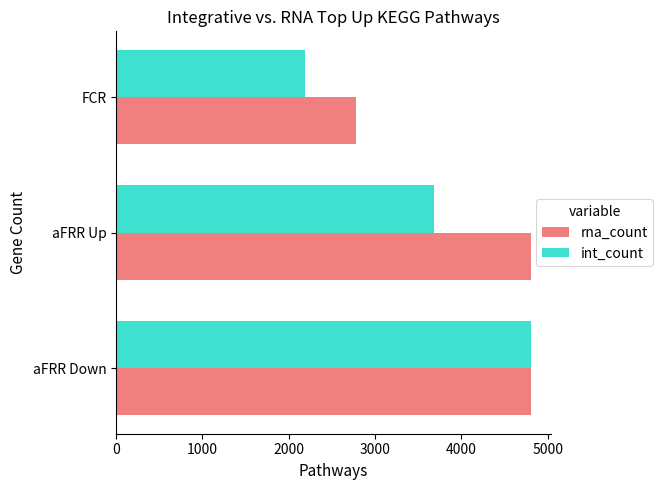

What is the maximum value shown in the chart?

4800